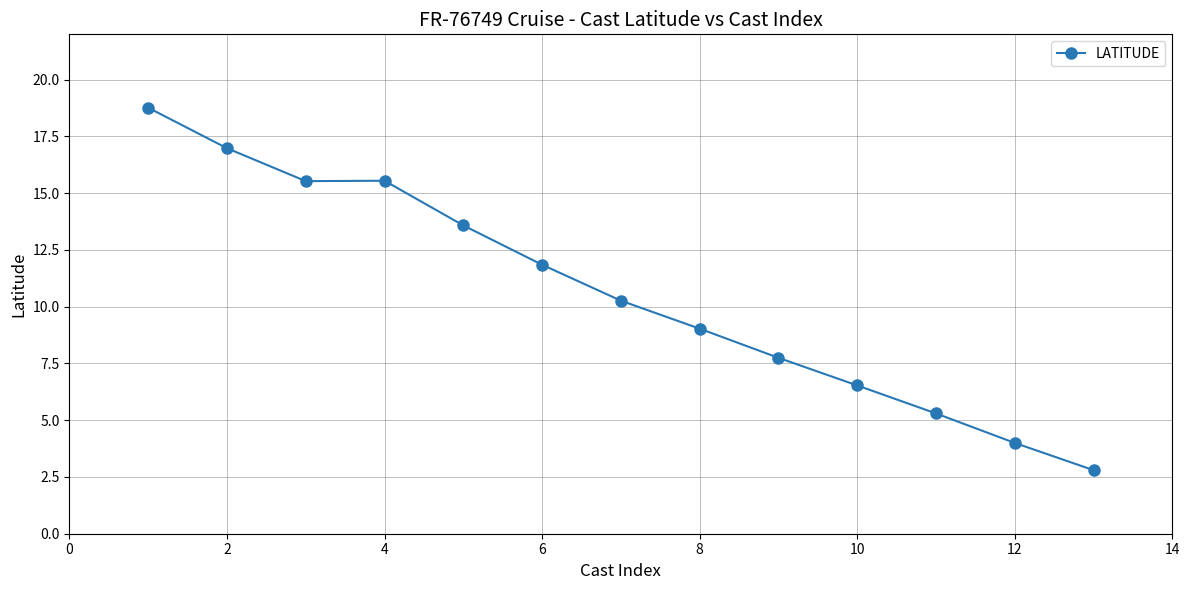

What is the sum of all values?

137.9